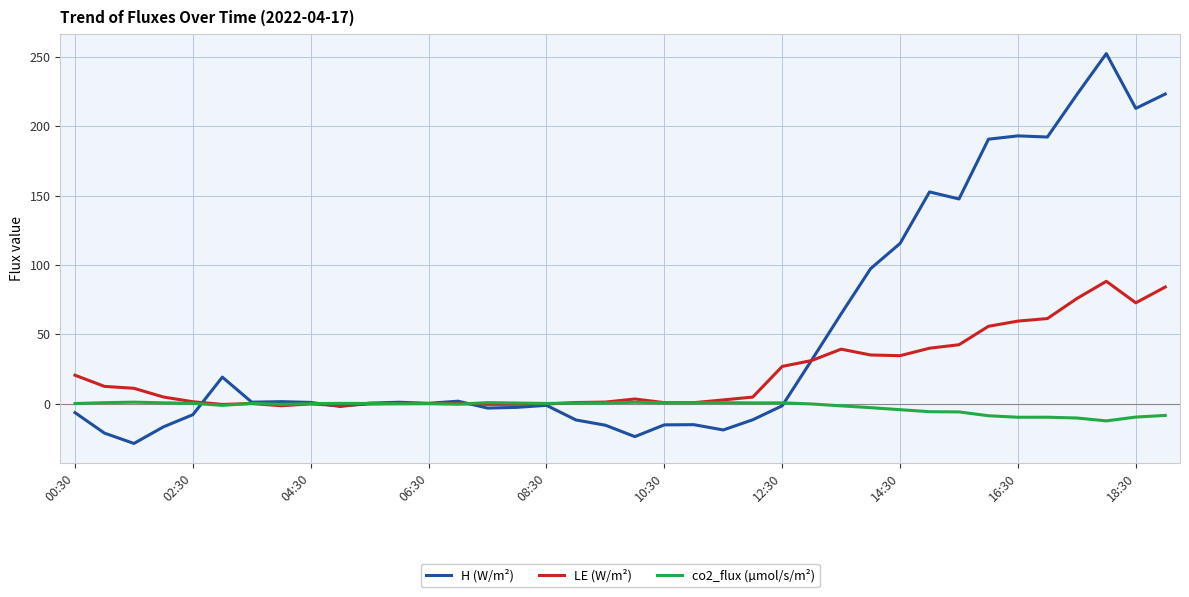

Which series has the largest total across all categories?

H (W/m²)